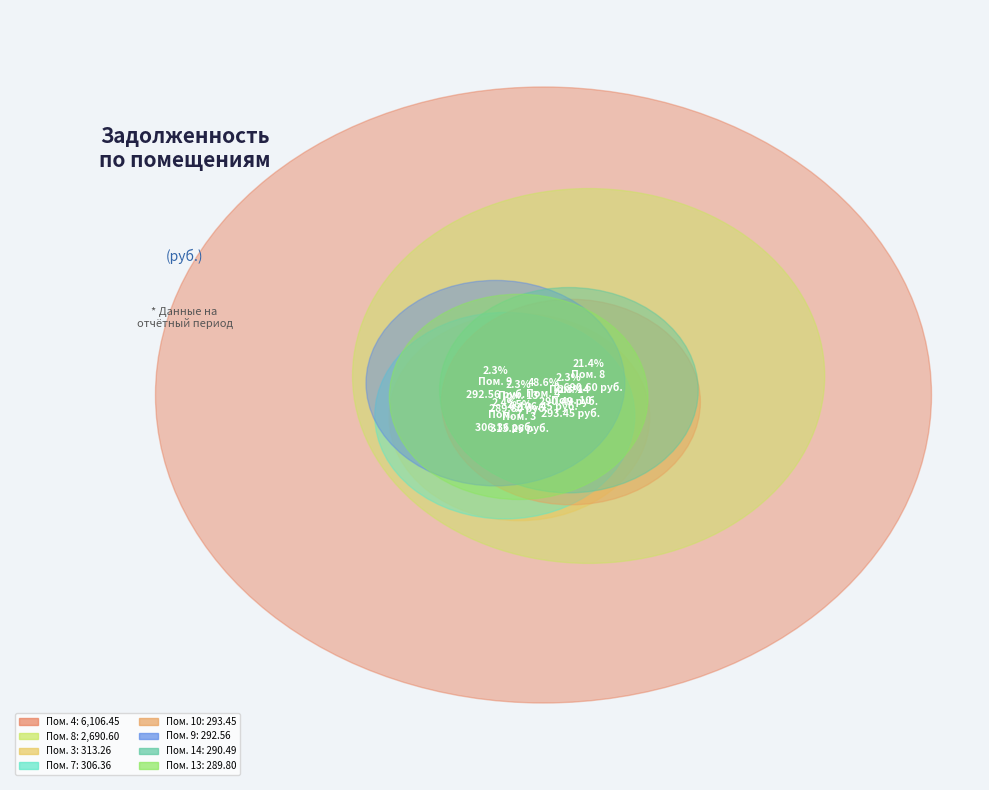

Count the number of slices in the pie.

16